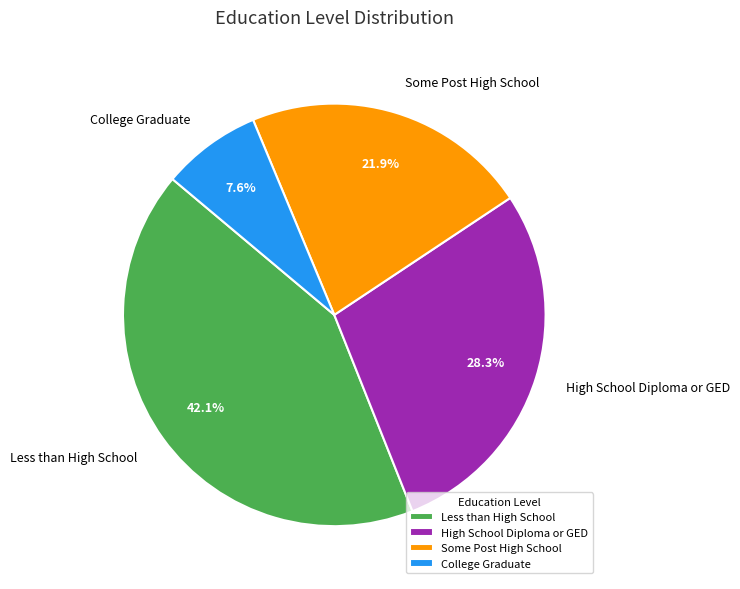

To the nearest percent, what is the difference between the Some Post High School and Less than High School slice percentages?

20%